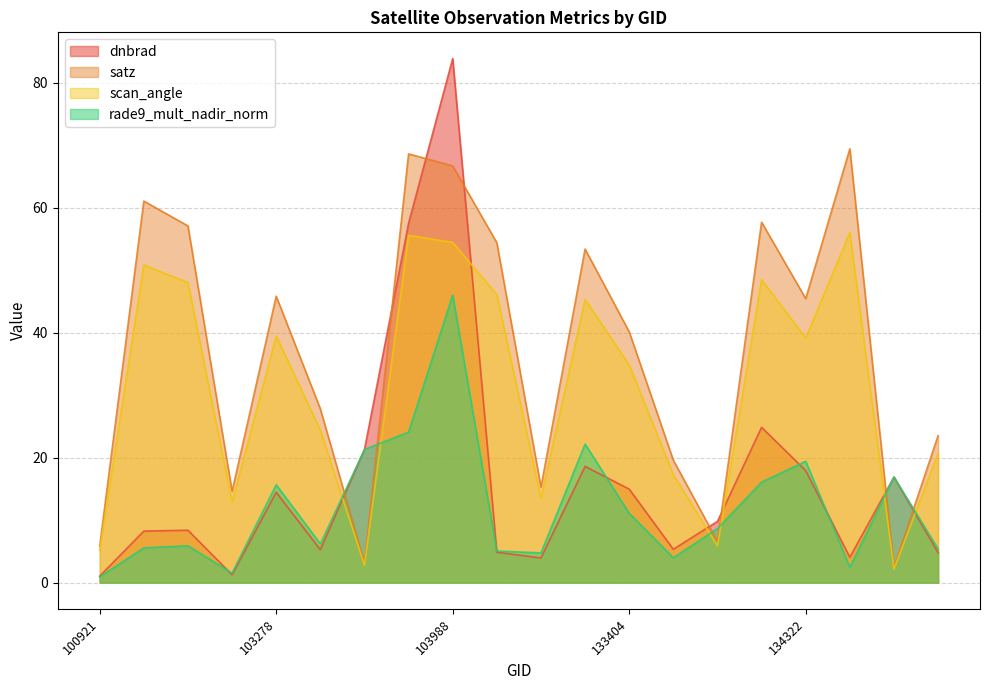

At which label does rade9_mult_nadir_norm first exceed 8?

103278